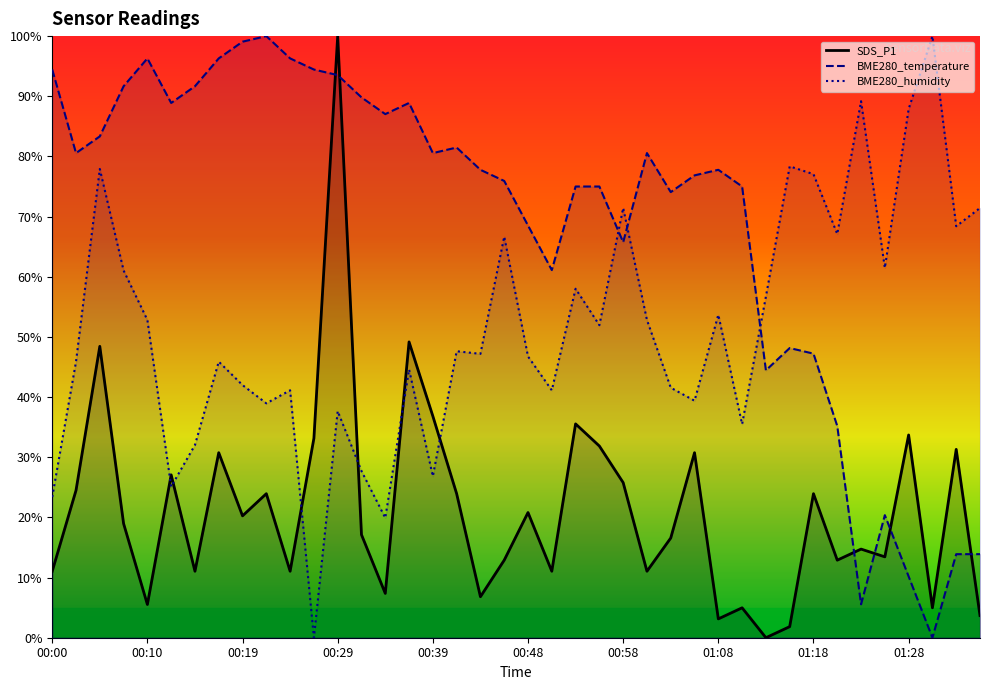

Rank the series by their average value, from lowest to highest.

SDS_P1 line, BME280_humidity line, BME280_temperature line